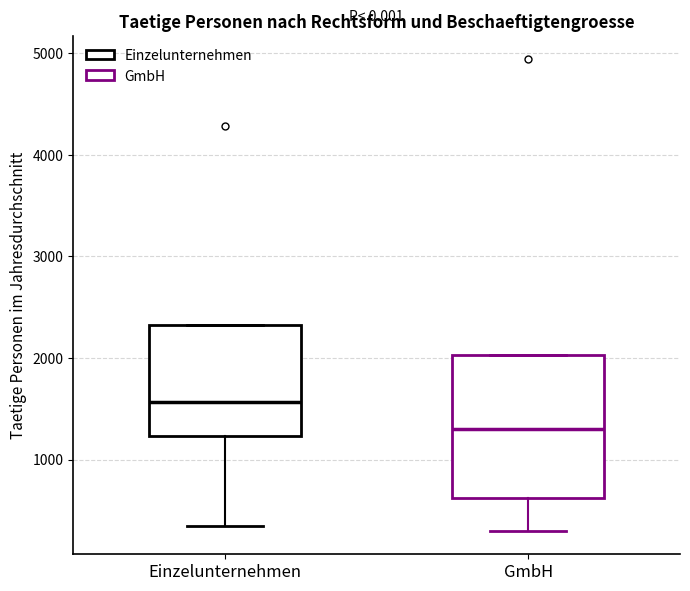

Which box's median line is the highest?

Einzelunternehmen